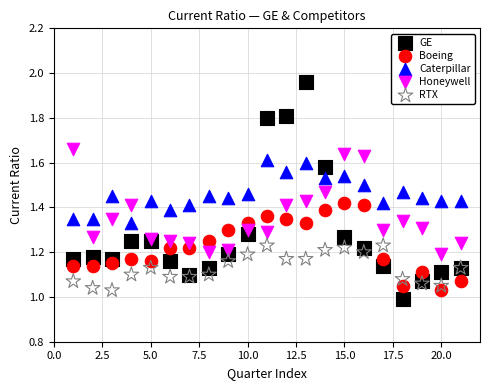

Which series contains the highest Y value?

GE